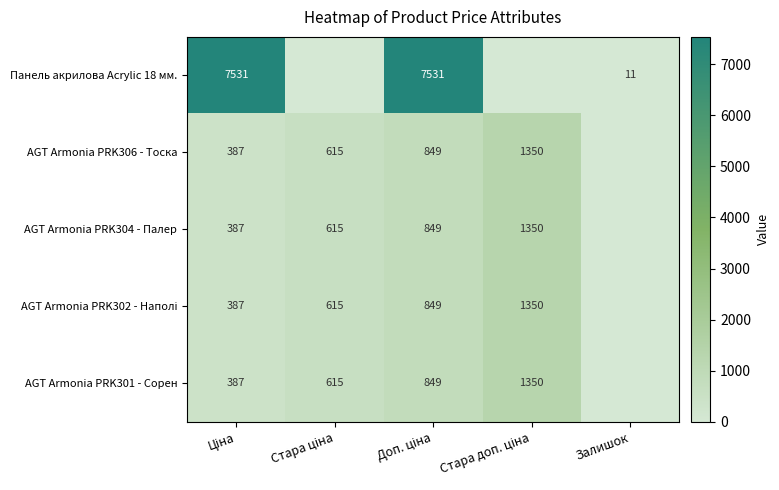

Rank the categories by AGT Armonia PRK302 - Наполі value from lowest to highest.

Залишок, Ціна, Стара ціна, Доп. ціна, Стара доп. ціна